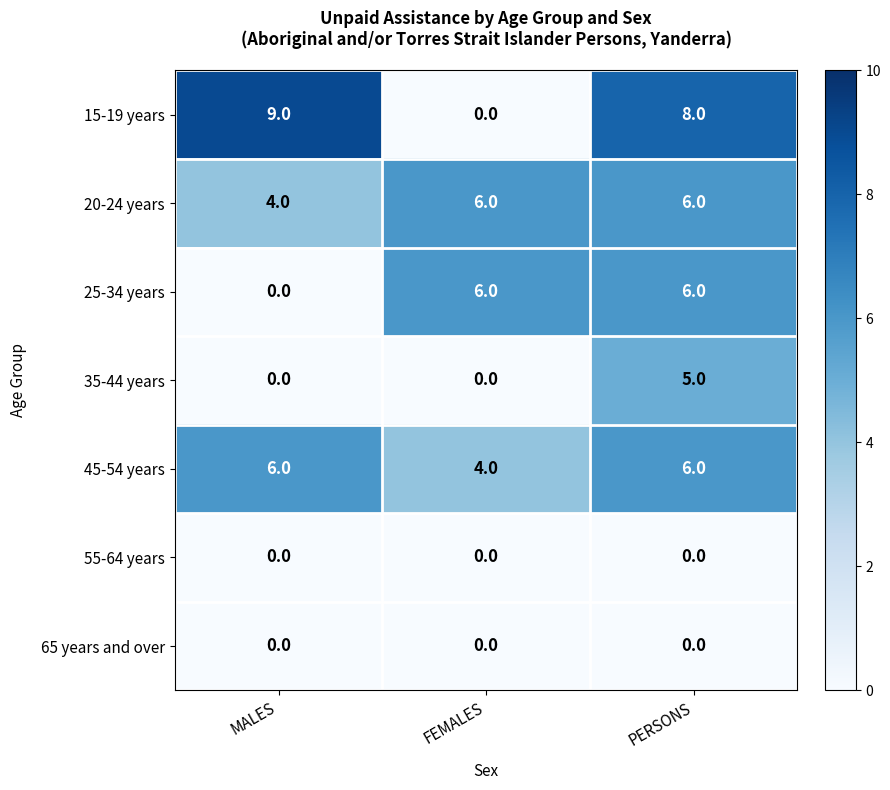

Reading right to left, what are all the values shown in this chart?

15-19 years: PERSONS=8	FEMALES=0	MALES=9
20-24 years: PERSONS=6	FEMALES=6	MALES=4
25-34 years: PERSONS=6	FEMALES=6	MALES=0
35-44 years: PERSONS=5	FEMALES=0	MALES=0
45-54 years: PERSONS=6	FEMALES=4	MALES=6
55-64 years: PERSONS=0	FEMALES=0	MALES=0
65 years and over: PERSONS=0	FEMALES=0	MALES=0